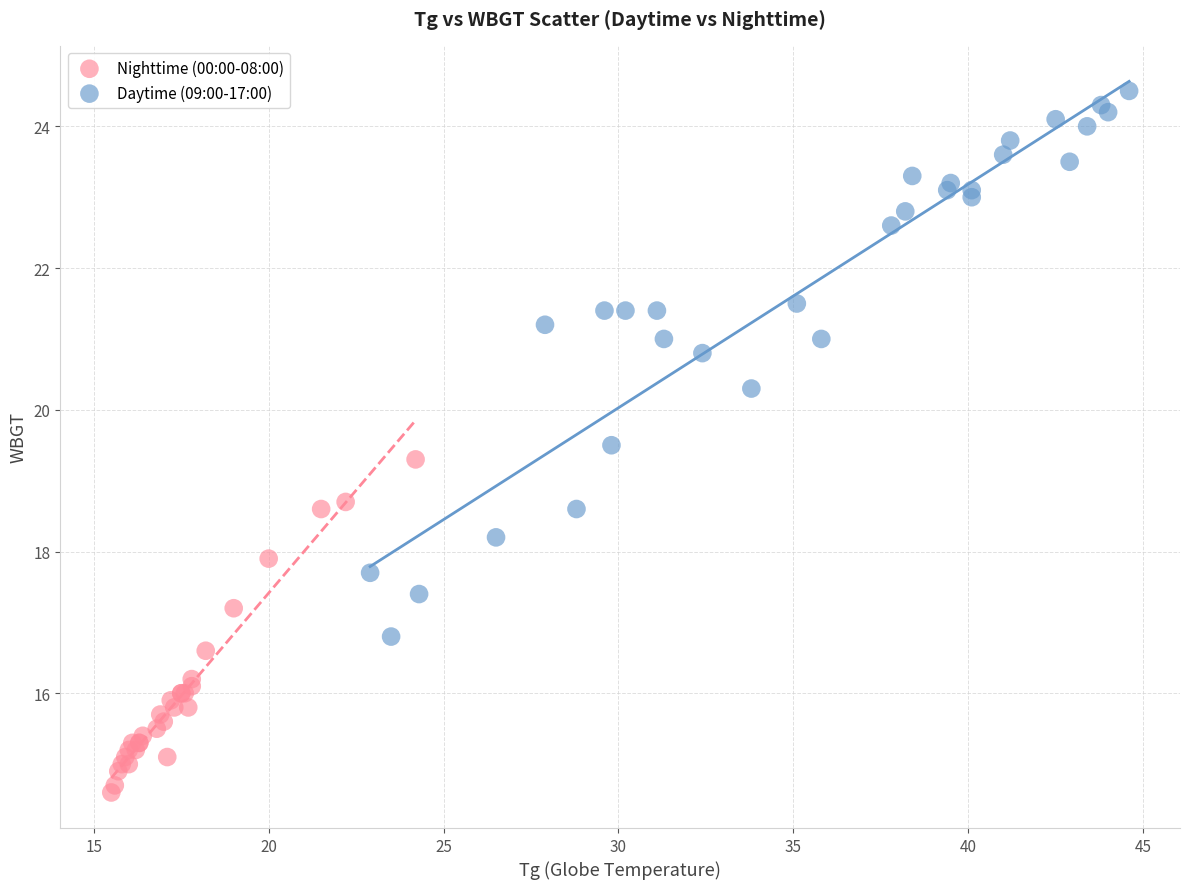

Which series contains the lowest Y value?

Nighttime (00:00-08:00)